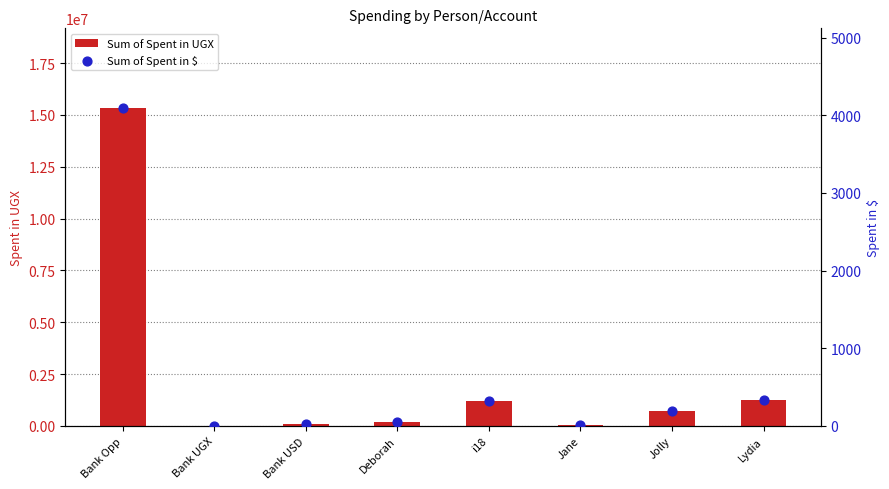

Is the value of Sum of Spent in $ at Jane greater than the value of Sum of Spent in UGX at Lydia?

No